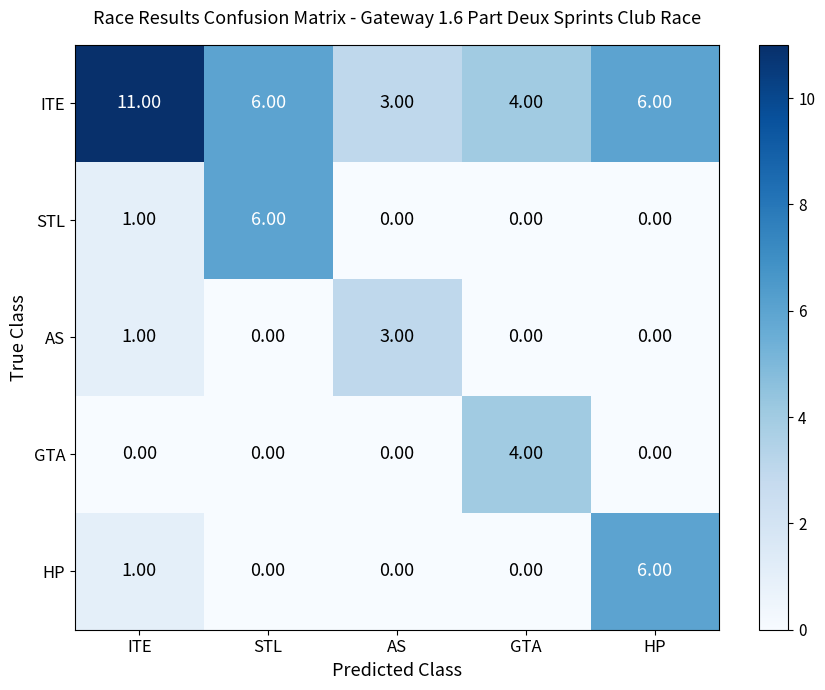

What is the sum of the STL values at STL and GTA?

6